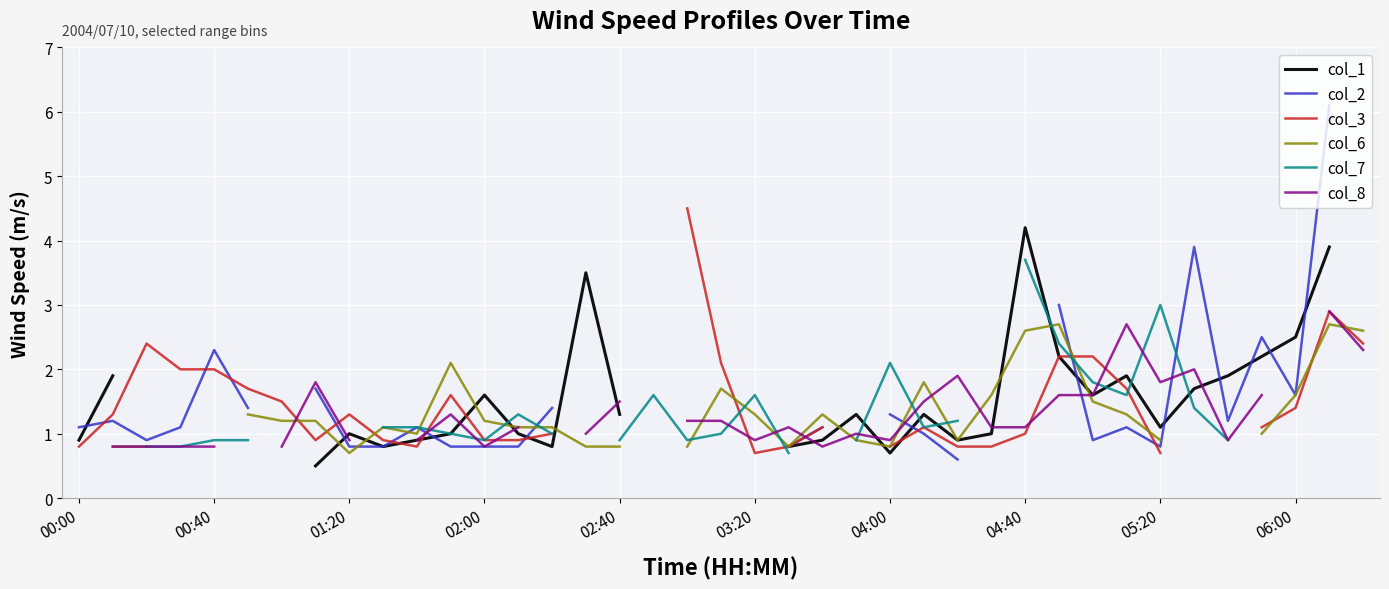

What are all the series names shown in the legend?

col_1, col_2, col_3, col_6, col_7, col_8